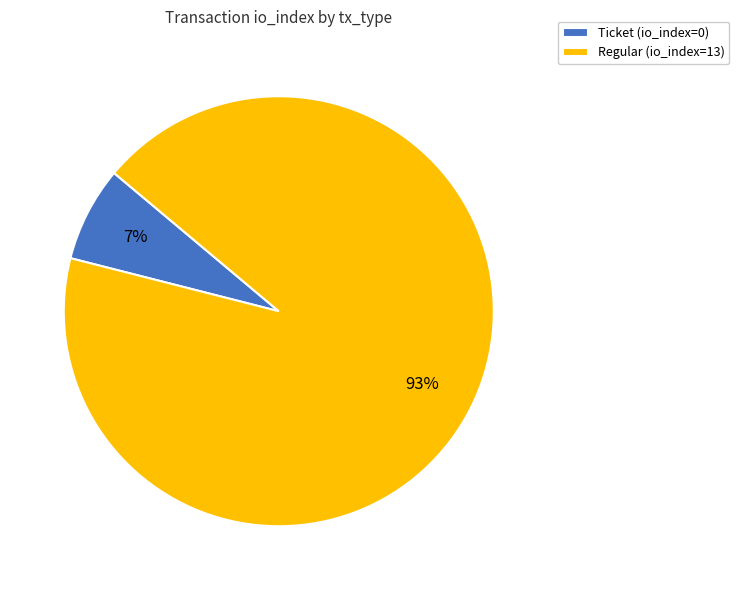

Which has a higher value, Ticket (io_index=0) or Regular (io_index=13)?

Regular (io_index=13)